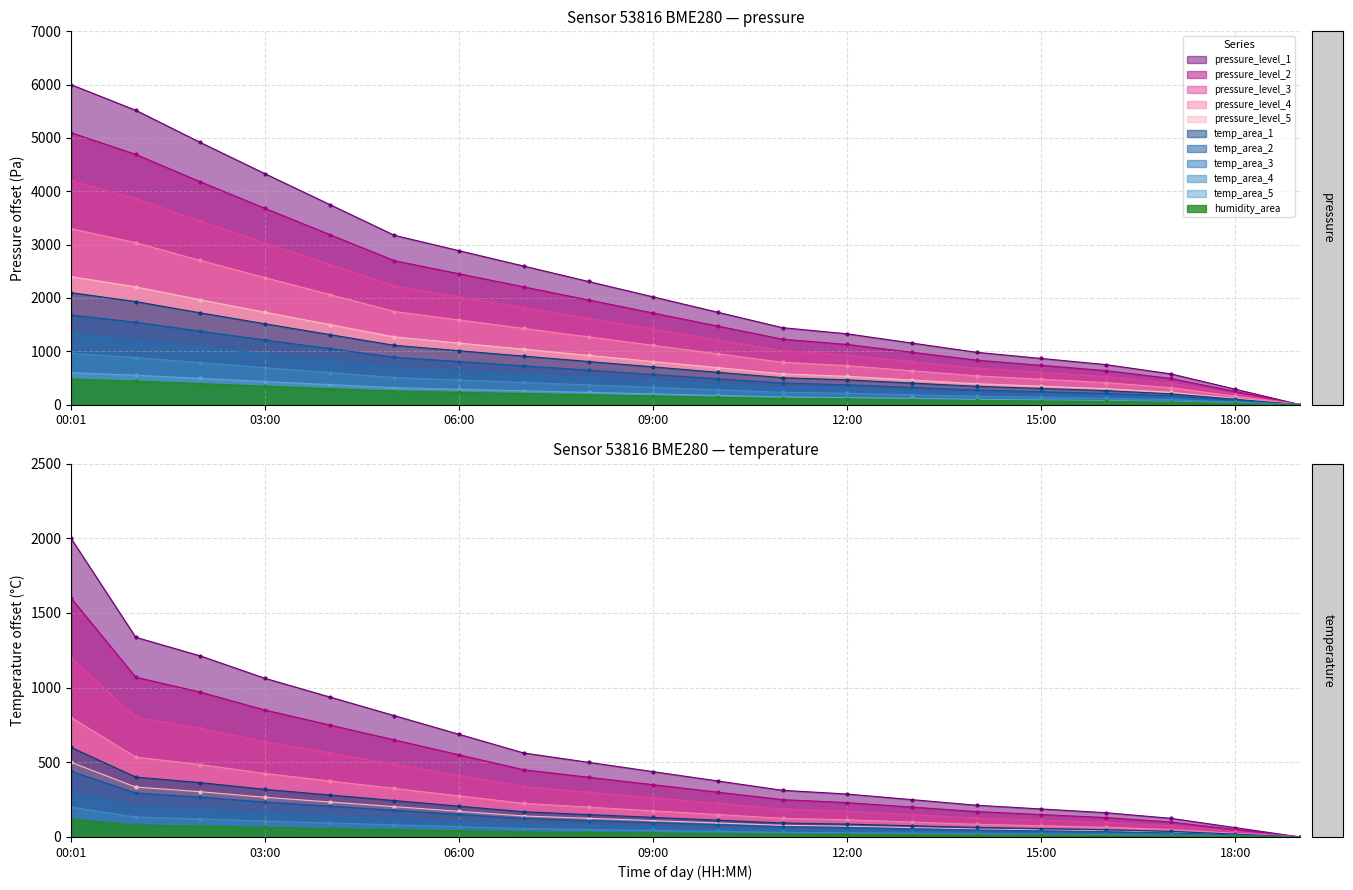

What value does the temperature series have at 06:00?

550.0